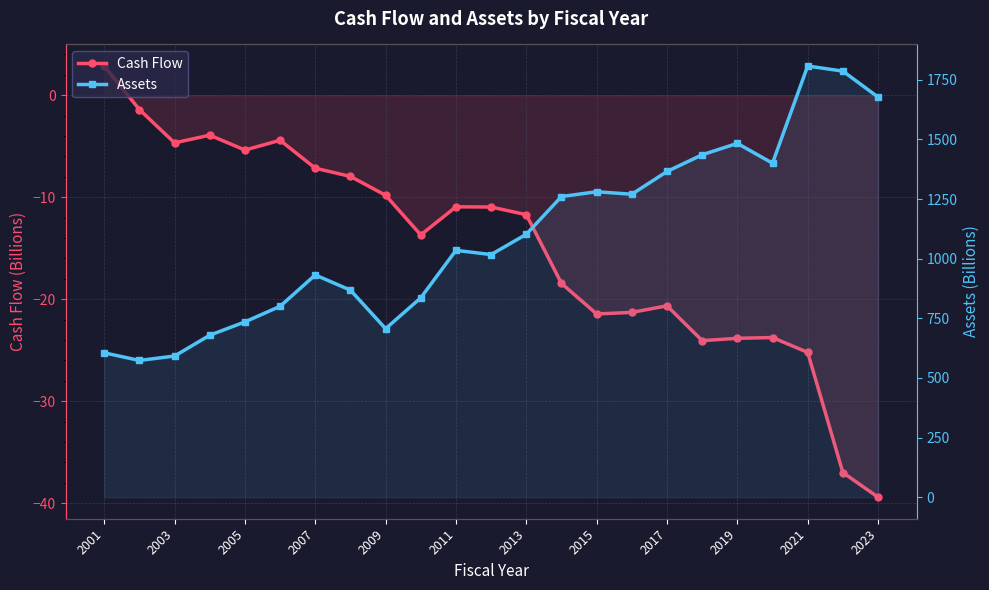

True or false: Assets has a value of 428.5 at 2009.

False